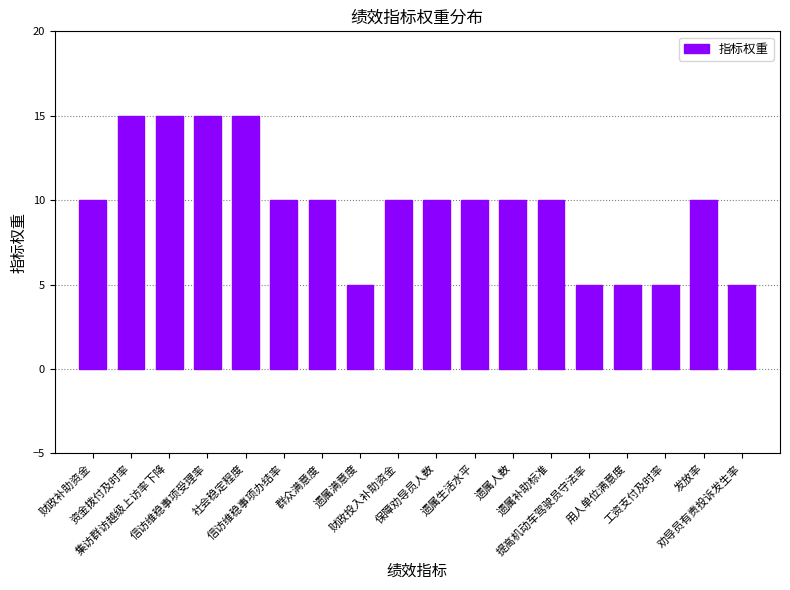

How many bars are there in total?

18